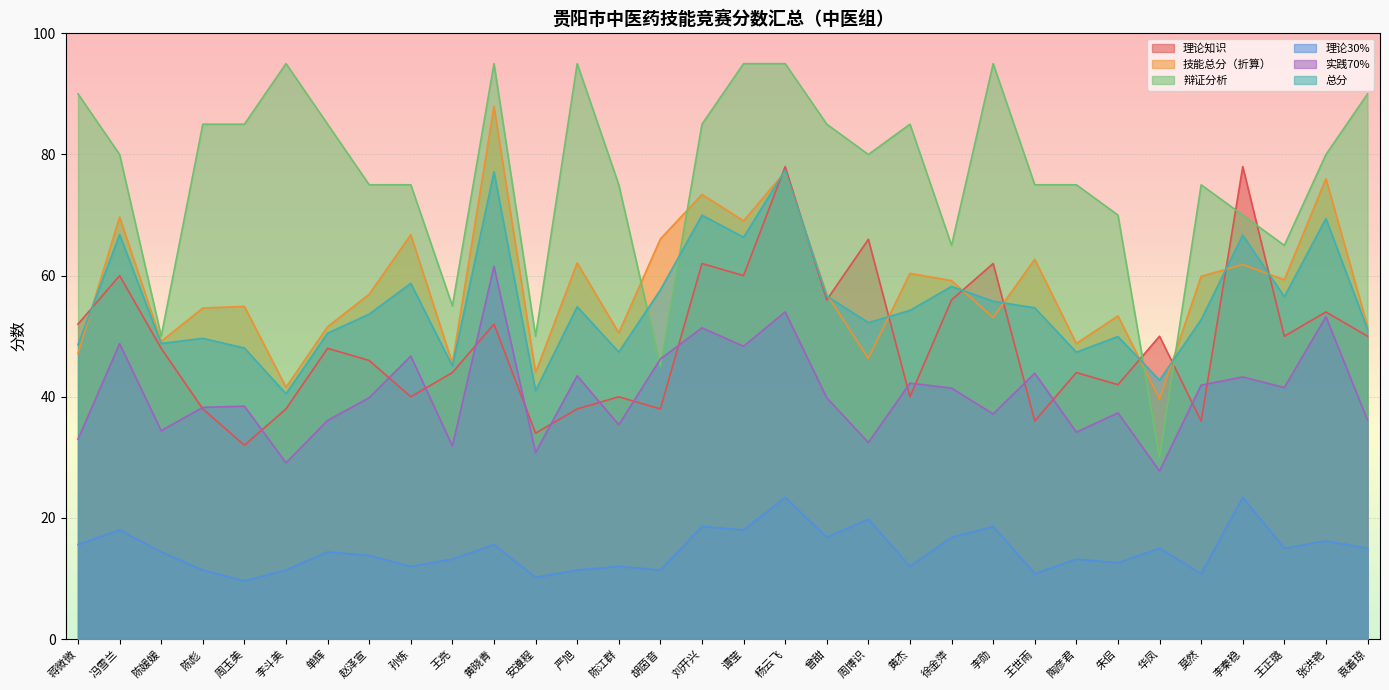

The 技能总分（折算） series shows 53.4 at 朱侣. True or false?

True